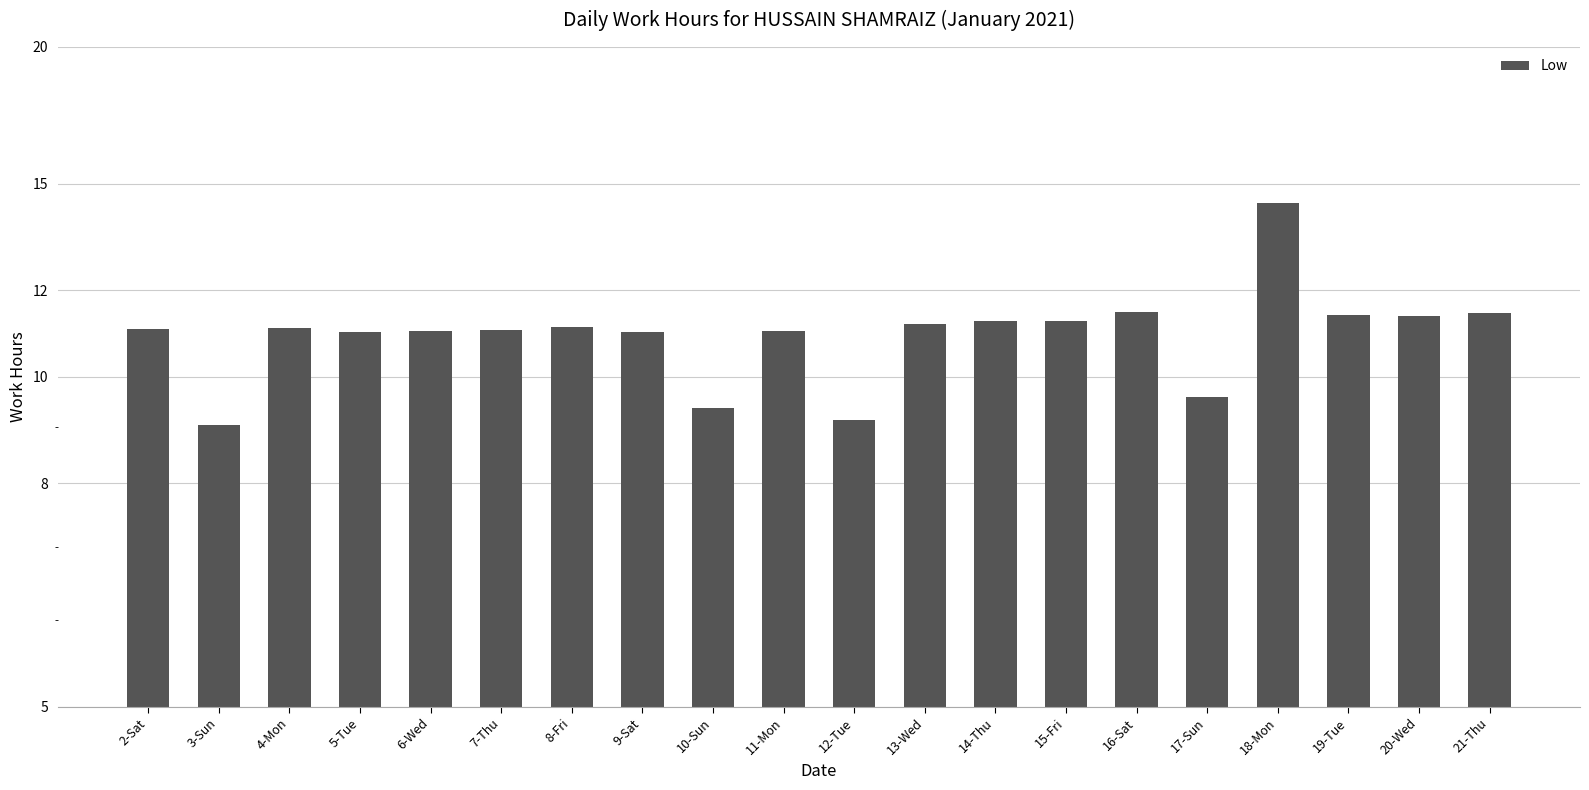

At which category does the chart reach its minimum across all series?

3-Sun